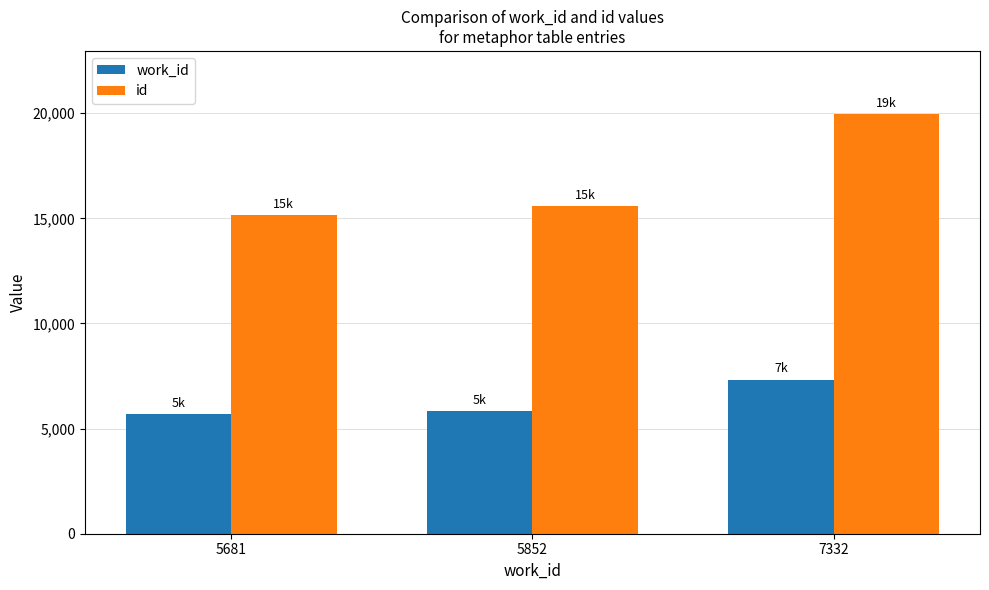

List the series in order of their peak value, highest first.

id, work_id